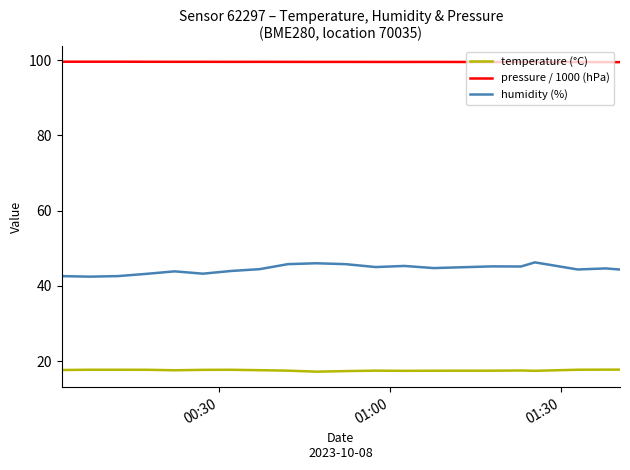

Is this an area chart (filled region under the line)?

No